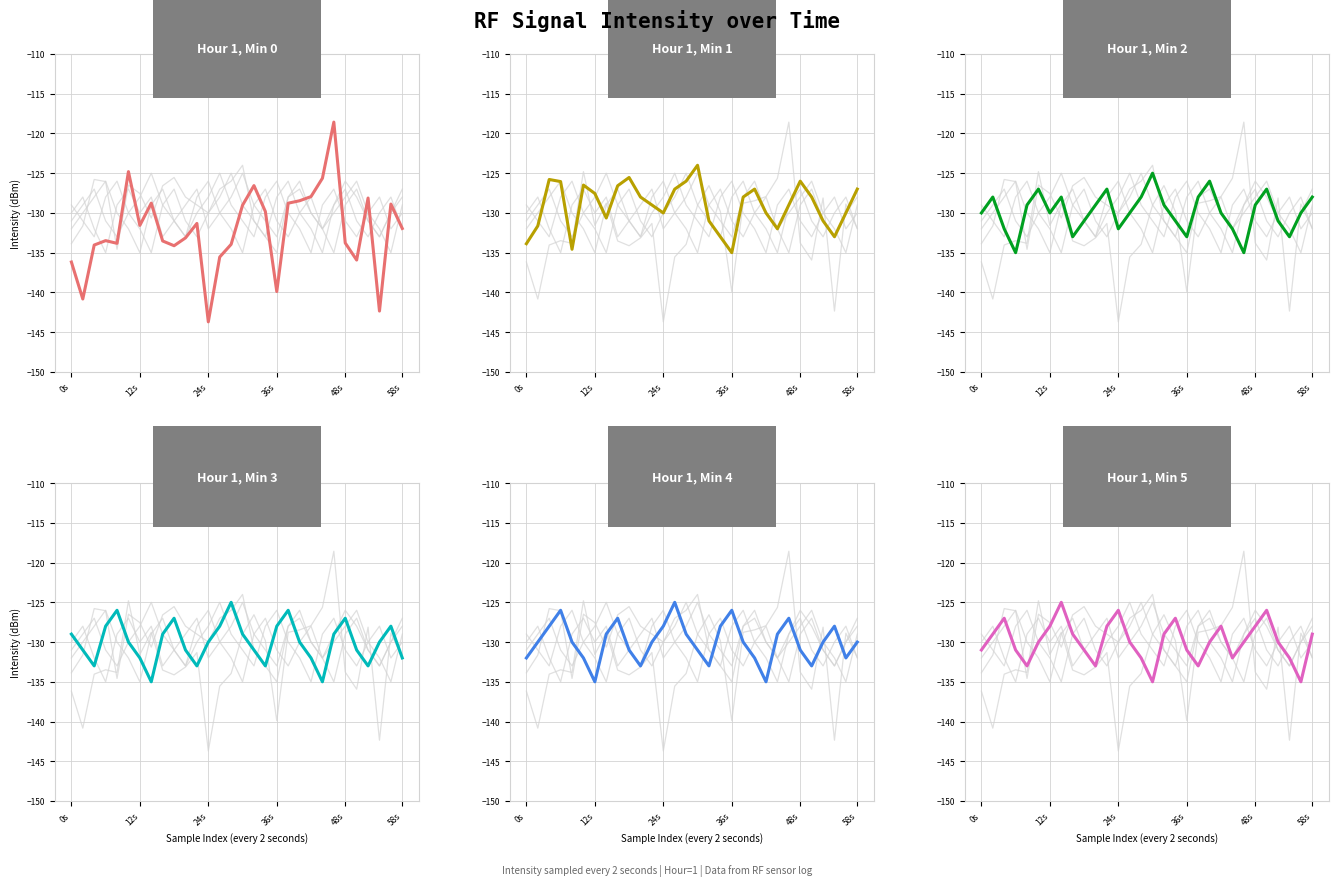

Where does the Hour 1, Min 3 series first go above -130?

0s